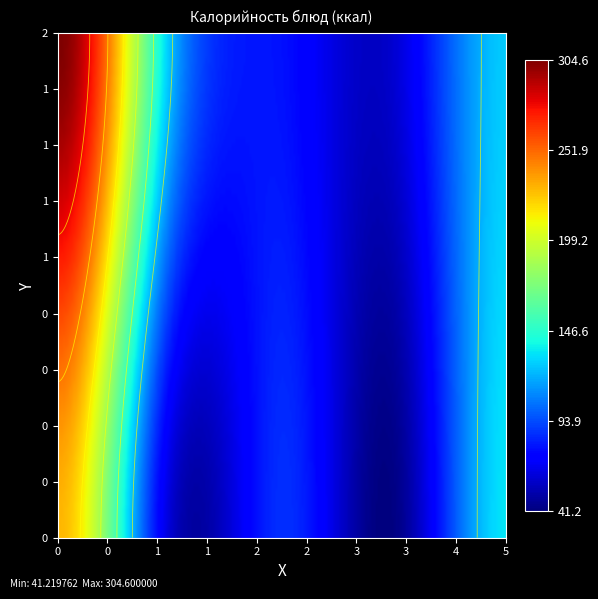

Is it true that Завтрак equals 132.7 at гор.блюдо?

False